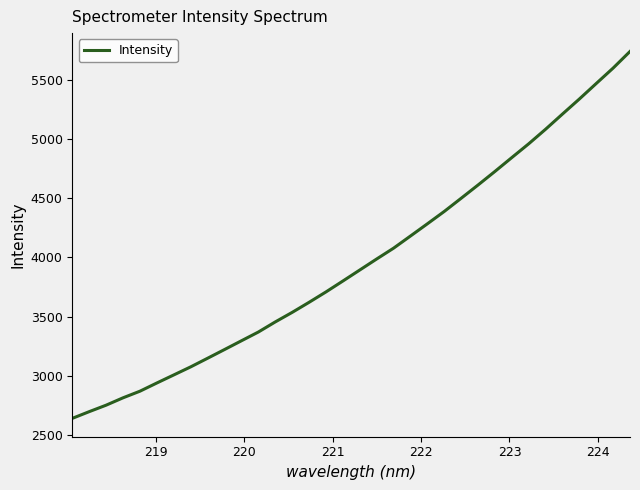

What is the difference between the maximum and minimum values?

3099.5